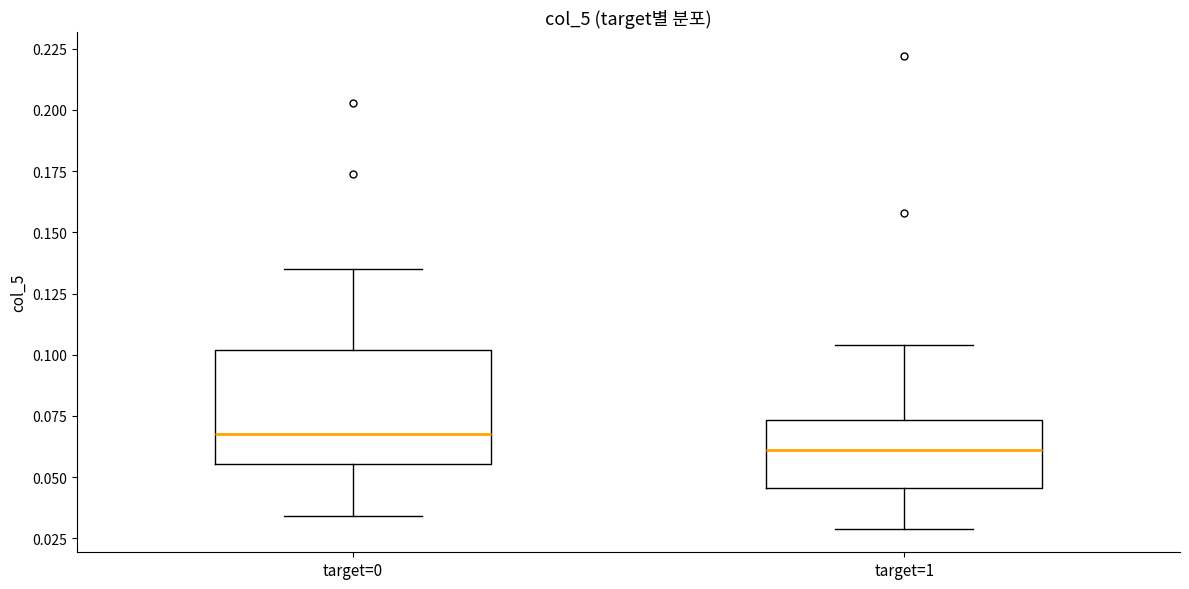

Reading left to right, transcribe this box plot: for each box, give where its median line is, the range the box spans, and where its two whiskers end, as read against the y-axis. The values are not printed on the chart, so give them approximately, as read against the axis.

target=0: median 0.070, box 0.055 to 0.100, whiskers 0.035 to 0.135
target=1: median 0.060, box 0.045 to 0.075, whiskers 0.030 to 0.105